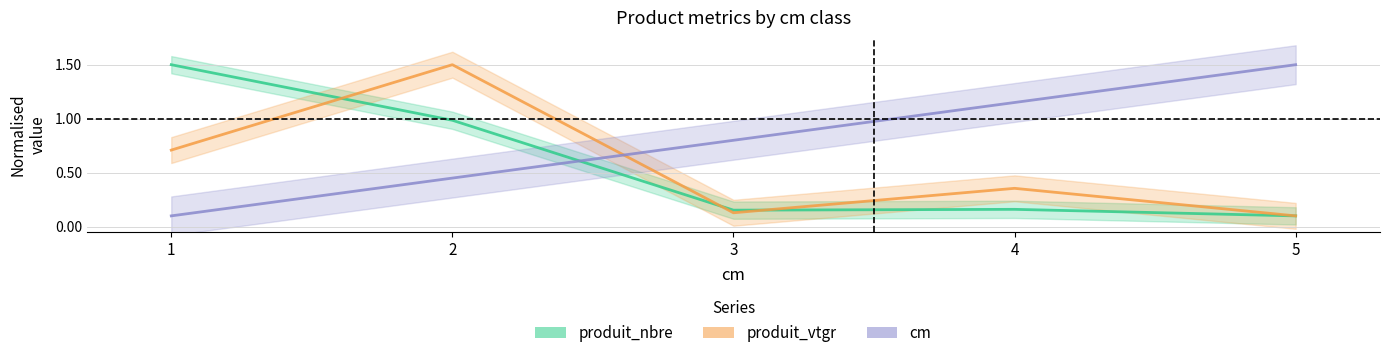

In produit_nbre, how many points are higher than both neighbors (excluding endpoints)?

1